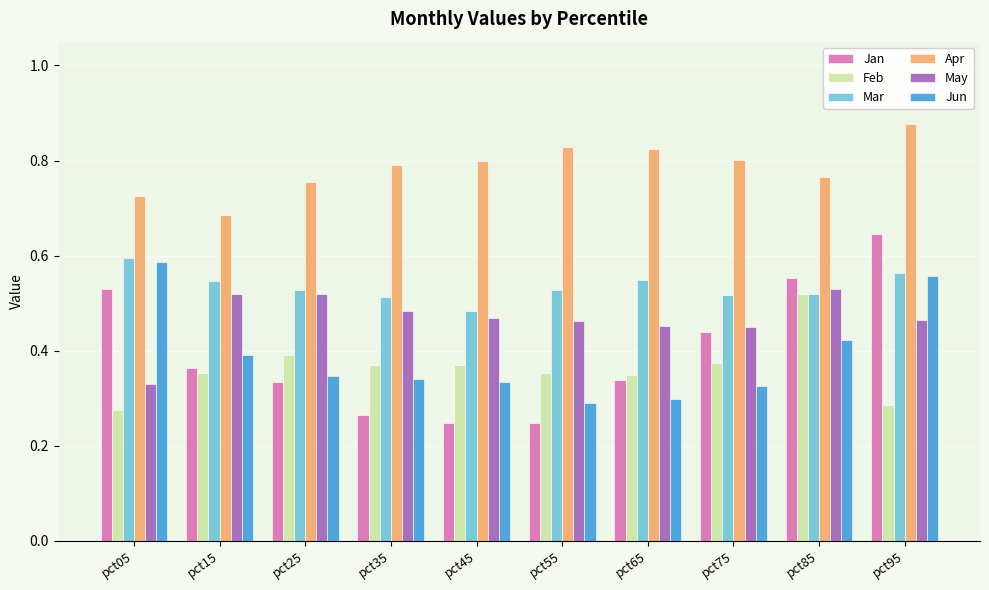

Which series has the largest range (max minus min)?

Jan